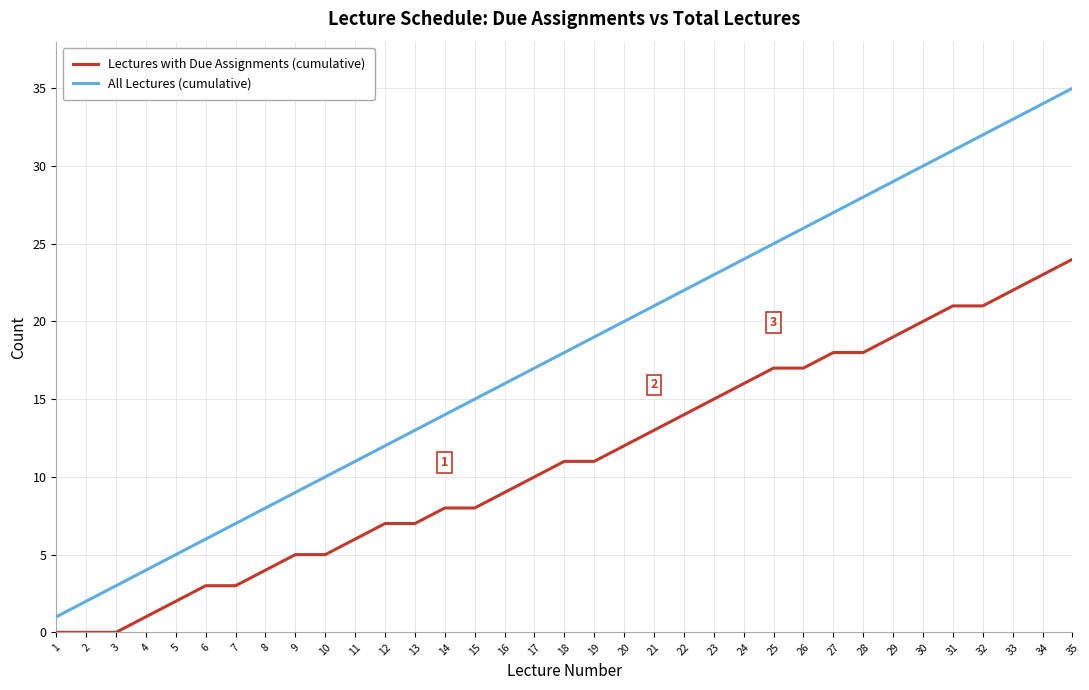

Between 28 and 33, which series saw the biggest shift?

All Lectures (cumulative)